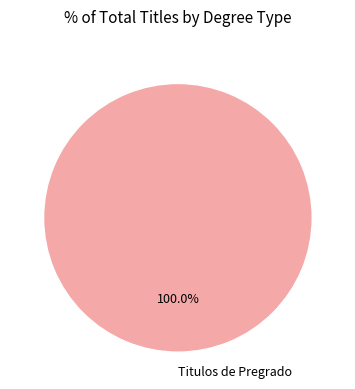

Is there a majority slice in this chart?

Yes